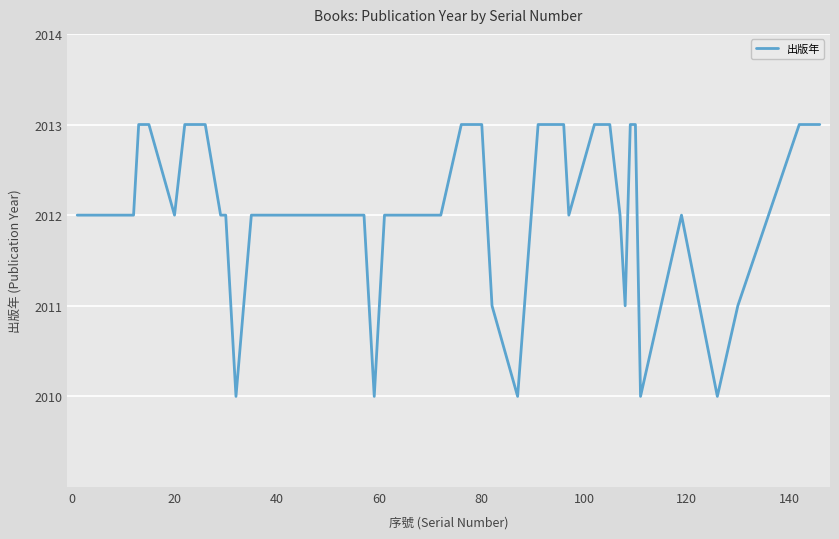

What is the difference between the second highest and minimum values?

3